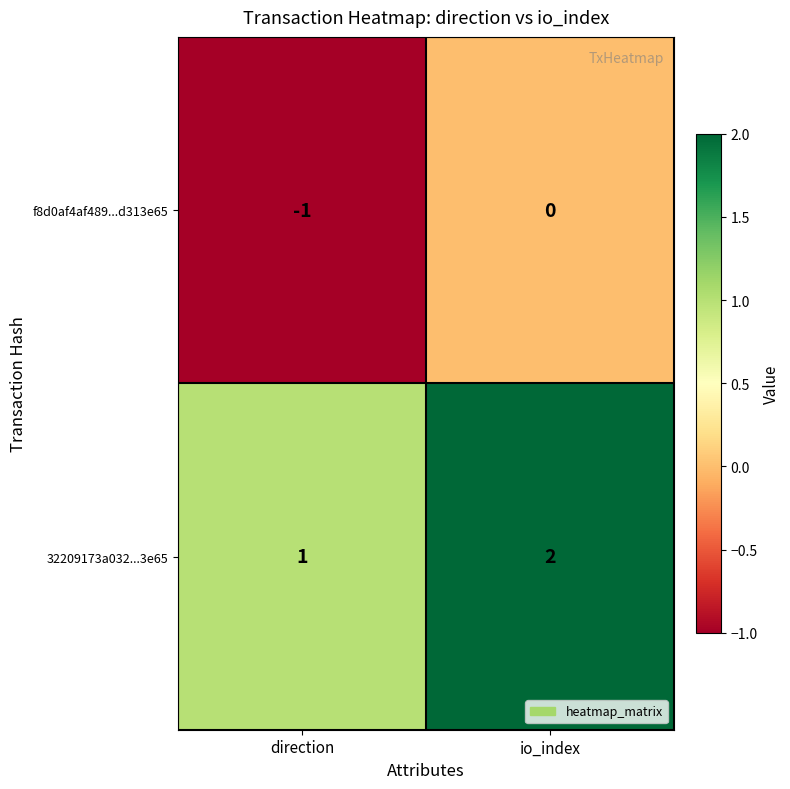

What is the maximum value shown in the chart?

2